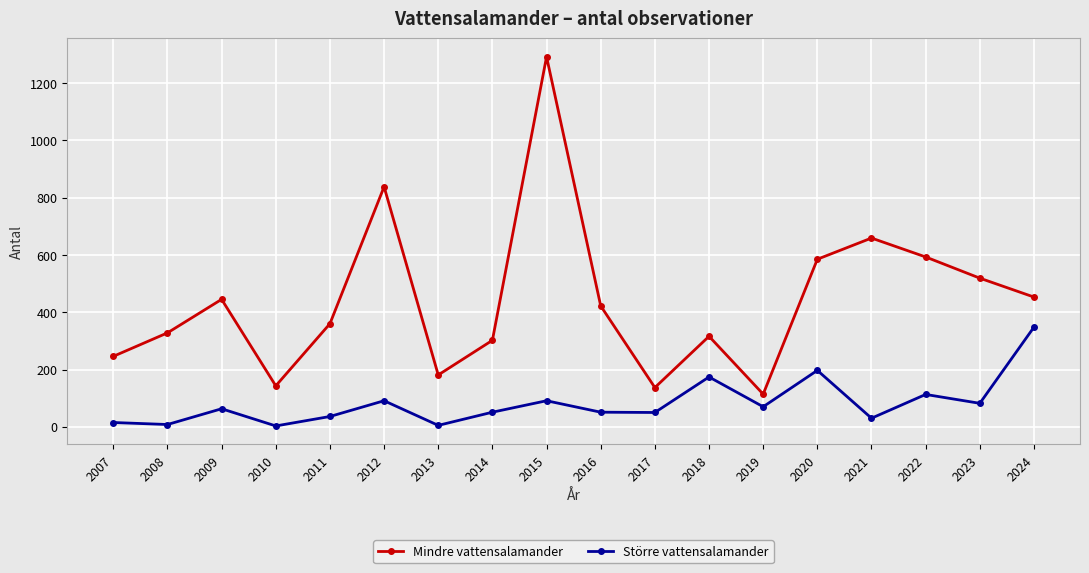

True or false: Större vattensalamander and Mindre vattensalamander cross at least once.

False